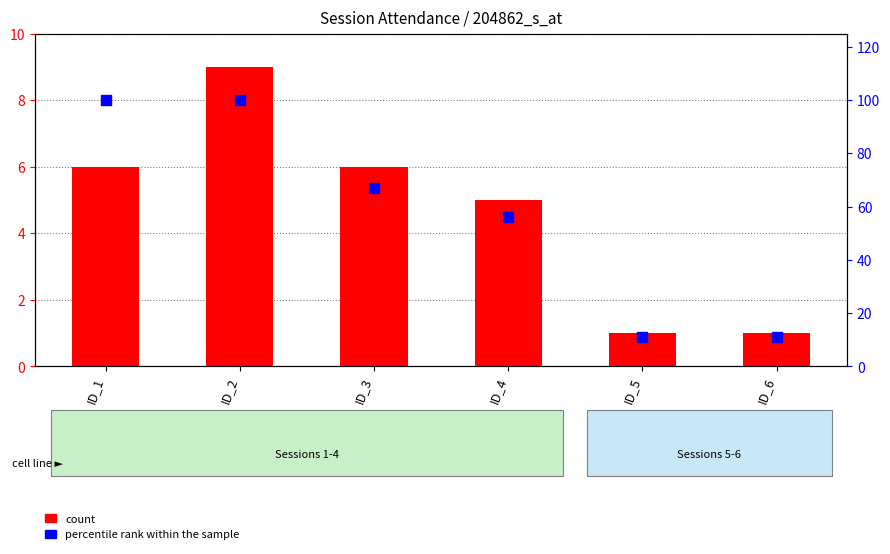

At which category is the sum across all series the highest?

ID_2